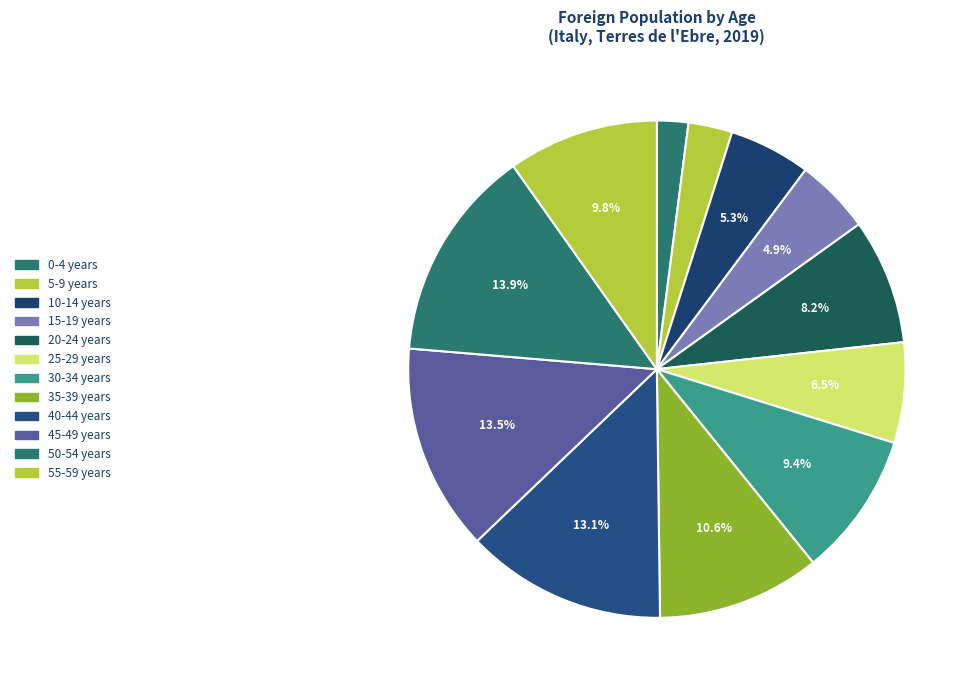

Is it true that 50-54 years is 28% of the pie?

False